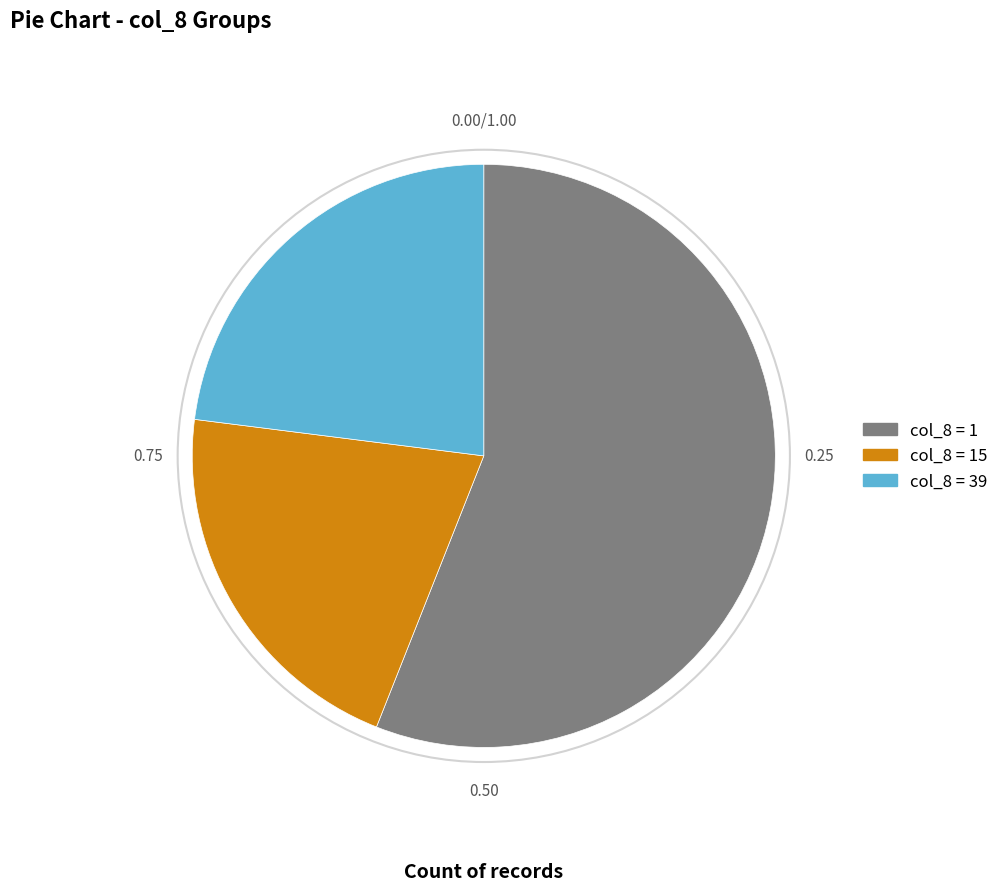

Combined, do col_8 = 39 and col_8 = 1 account for over 50%?

Yes